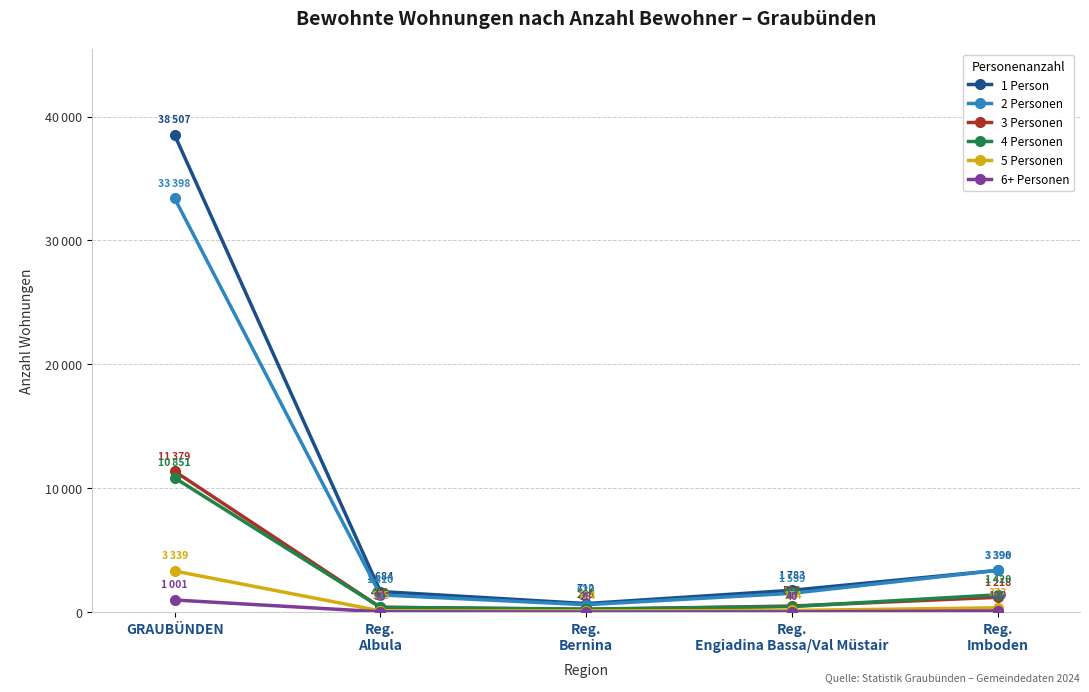

Does the chart have visible grid lines?

Yes